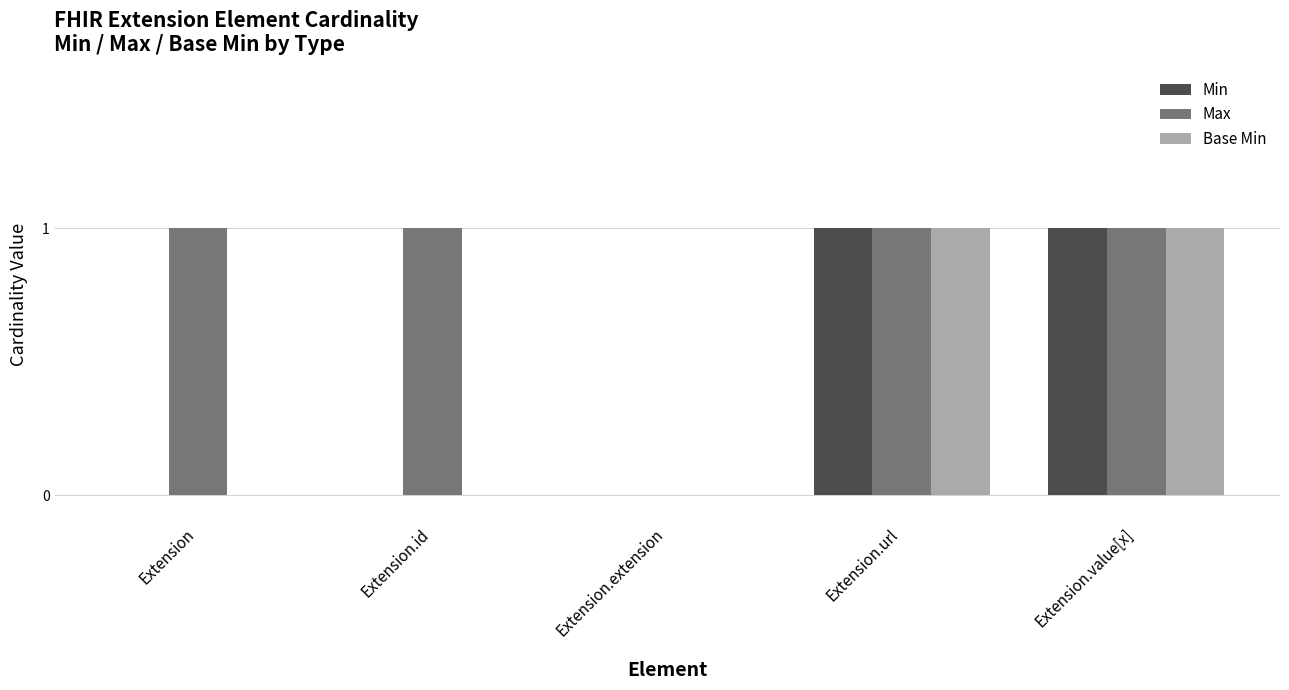

What are all the series names shown in the legend?

Min, Max, Base Min